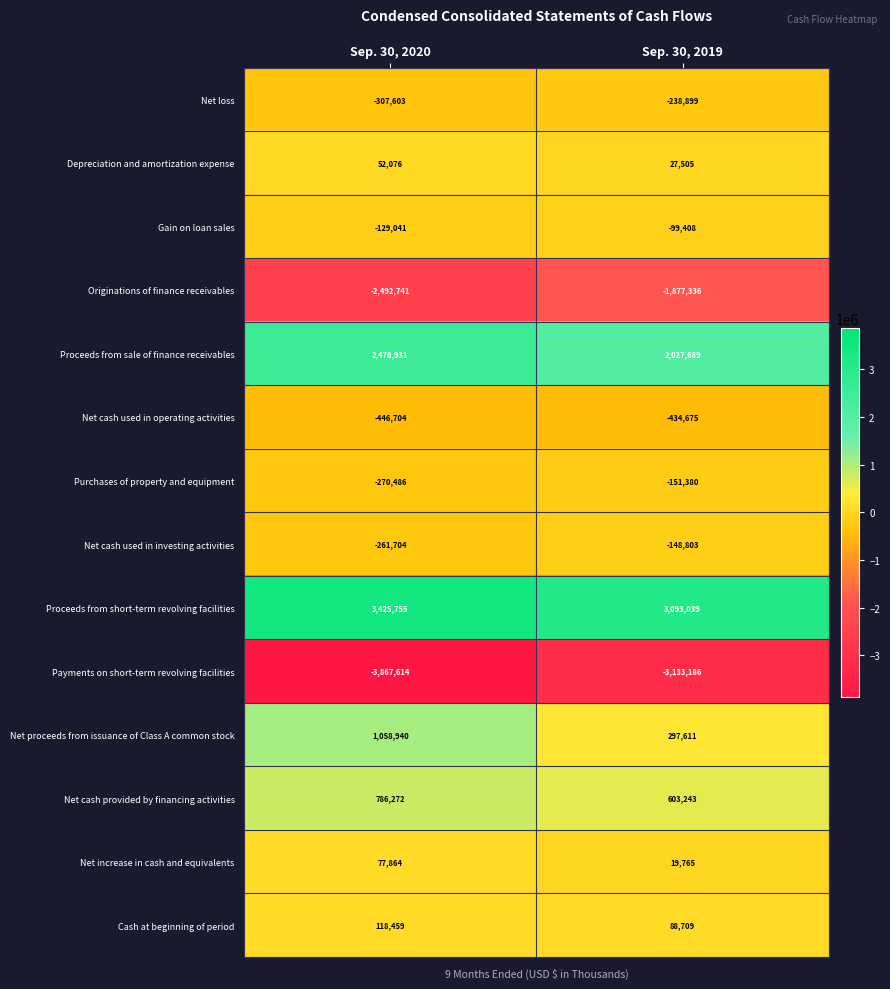

What is the spread (max minus min) of values at Sep. 30, 2020?

7293369